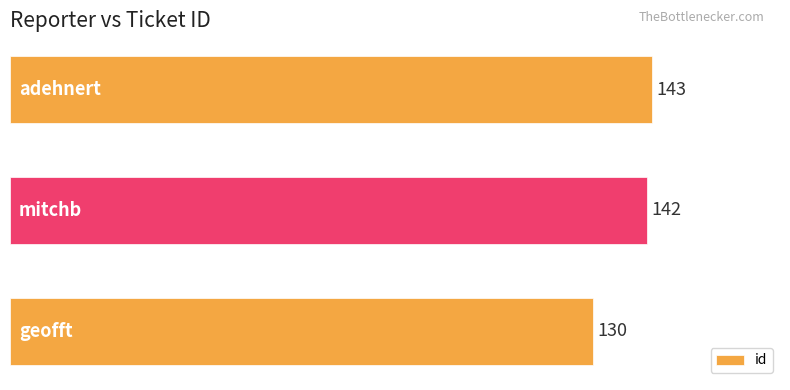

What is the minimum value shown in the chart?

130